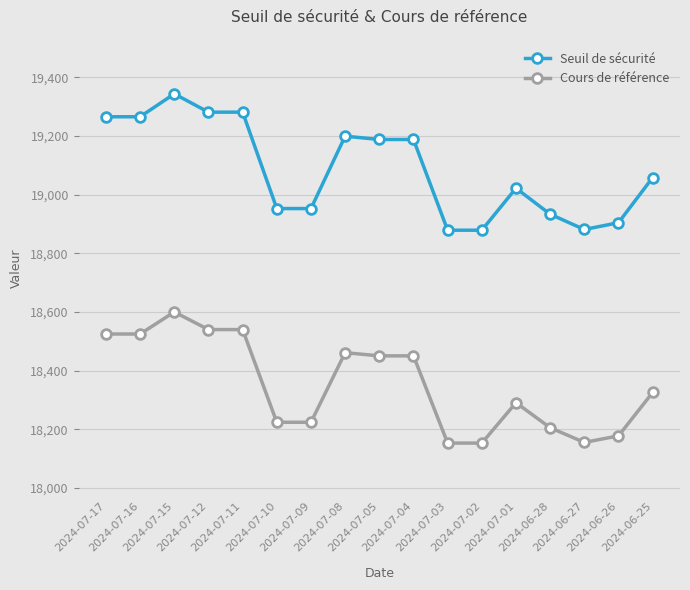

Which series has the widest spread of values?

Seuil de sécurité